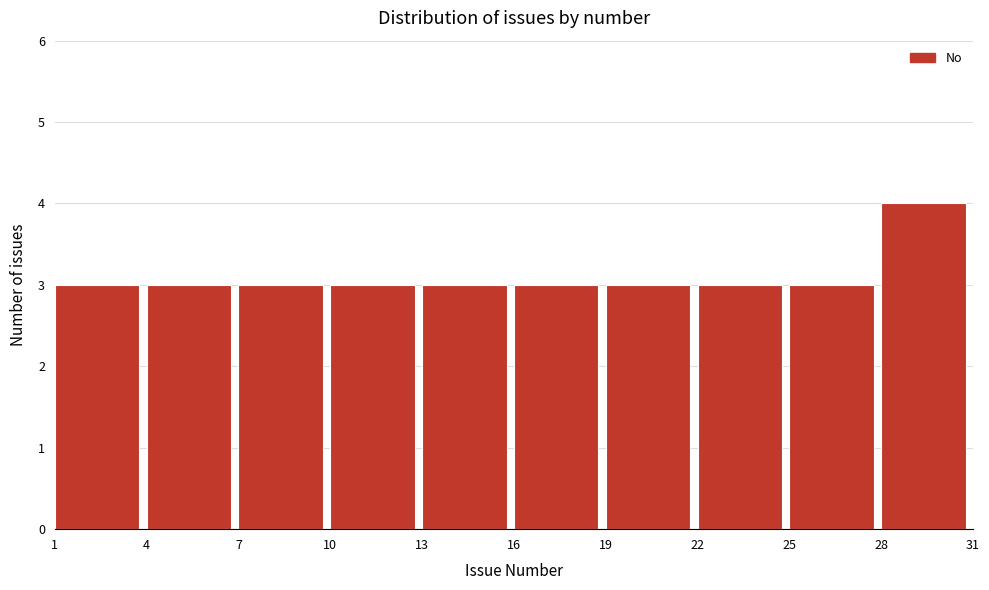

Reading left to right, transcribe this chart: for each bar, give the range it covers on the x-axis and its height. The values are not printed on the chart, so give them approximately, as read against the axis.

1 to 4: 3
4 to 7: 3
7 to 10: 3
10 to 13: 3
13 to 16: 3
16 to 19: 3
19 to 22: 3
22 to 25: 3
25 to 28: 3
28 to 31: 4